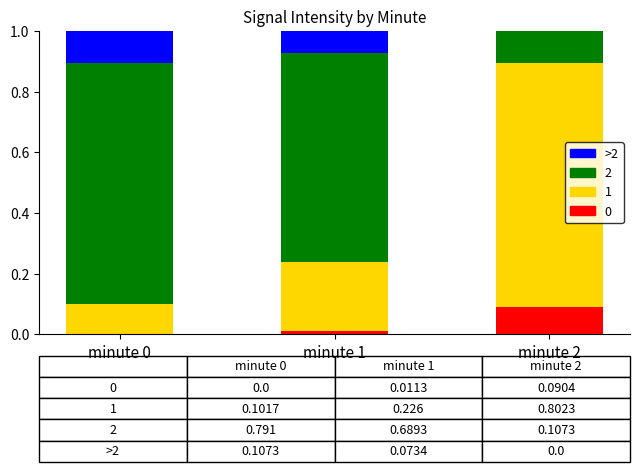

What is the total value across all series at minute 0?

1.0